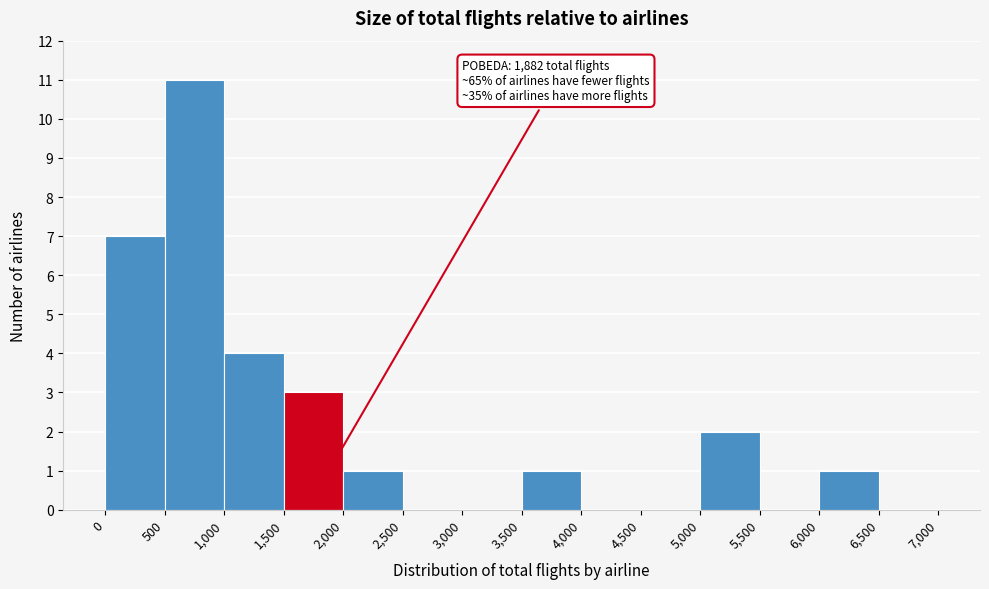

Over which range of the x-axis is the bar tallest?

500 to 1,000